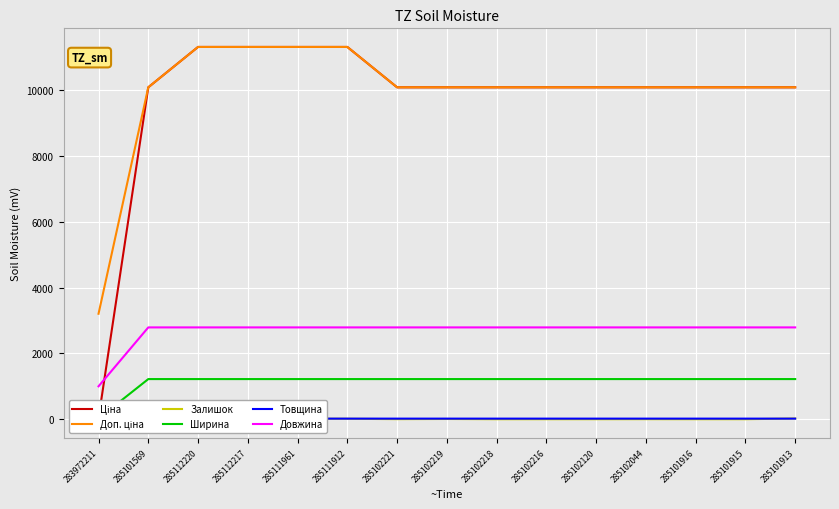

True or false: Залишок has more than 1 points higher than both neighbors.

True